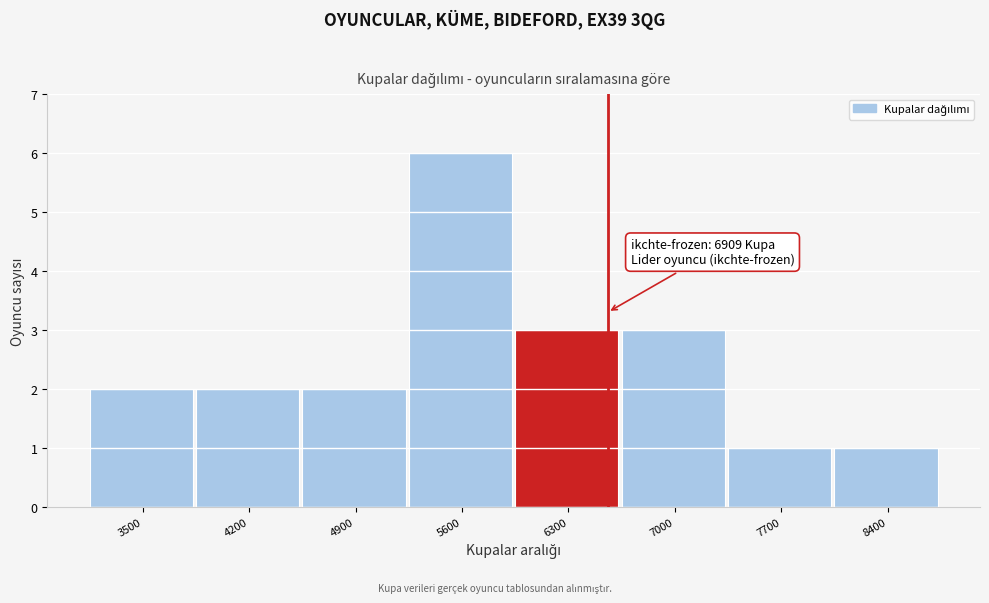

Reading left to right, list all the values displayed in this chart.

2	2	2	6	3	3	1	1